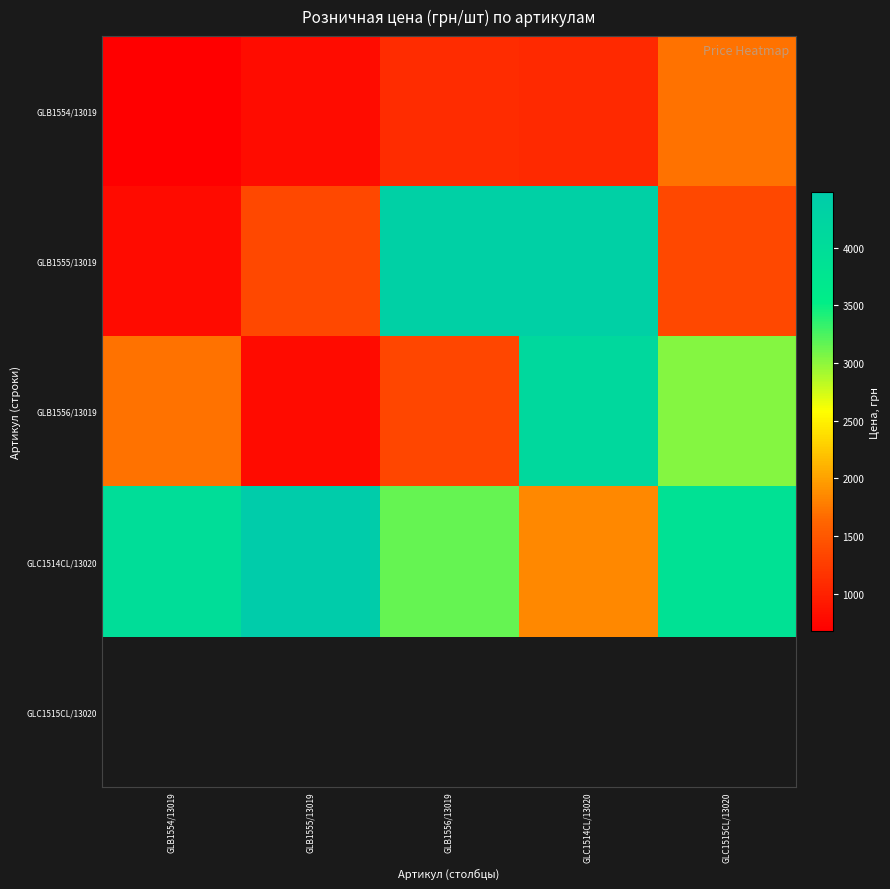

What is the maximum value shown in the chart?

4480.0